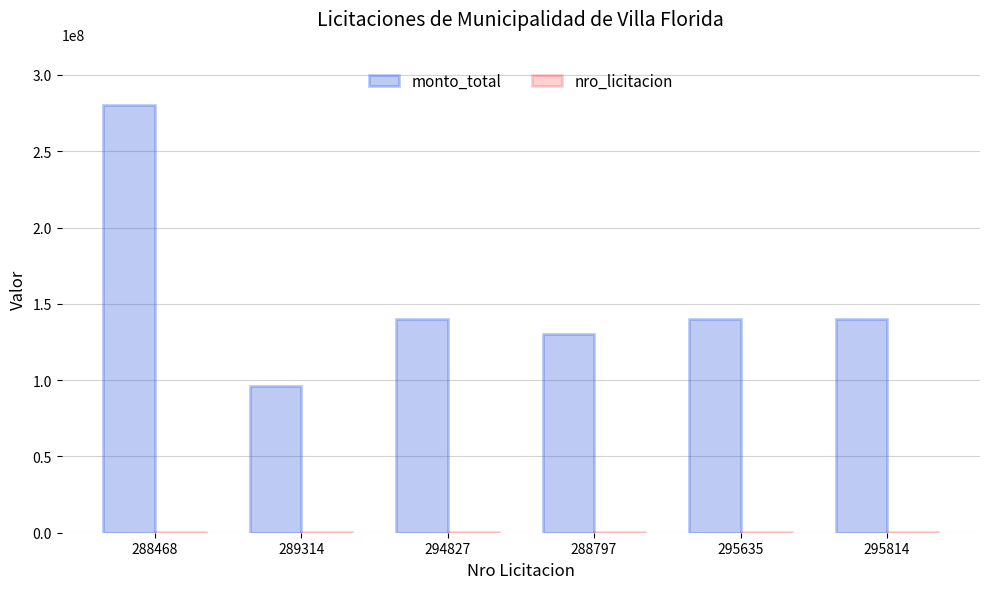

Which series has the largest total across all categories?

monto_total